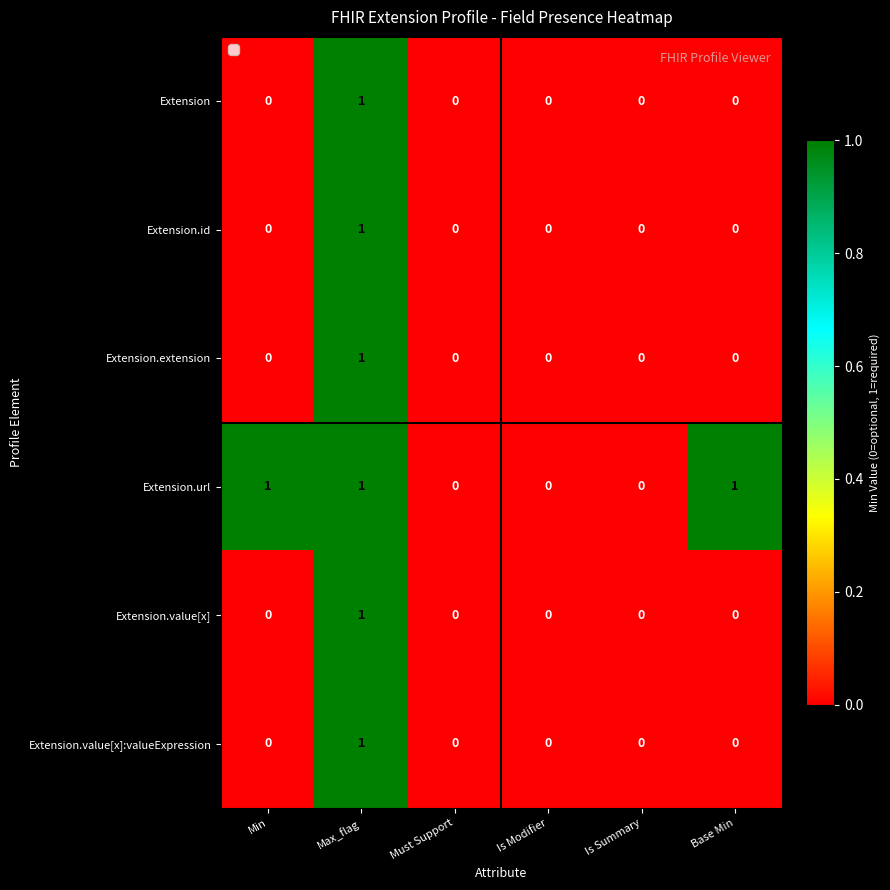

True or false: Extension.value[x] has a value of -1 at Is Summary.

False